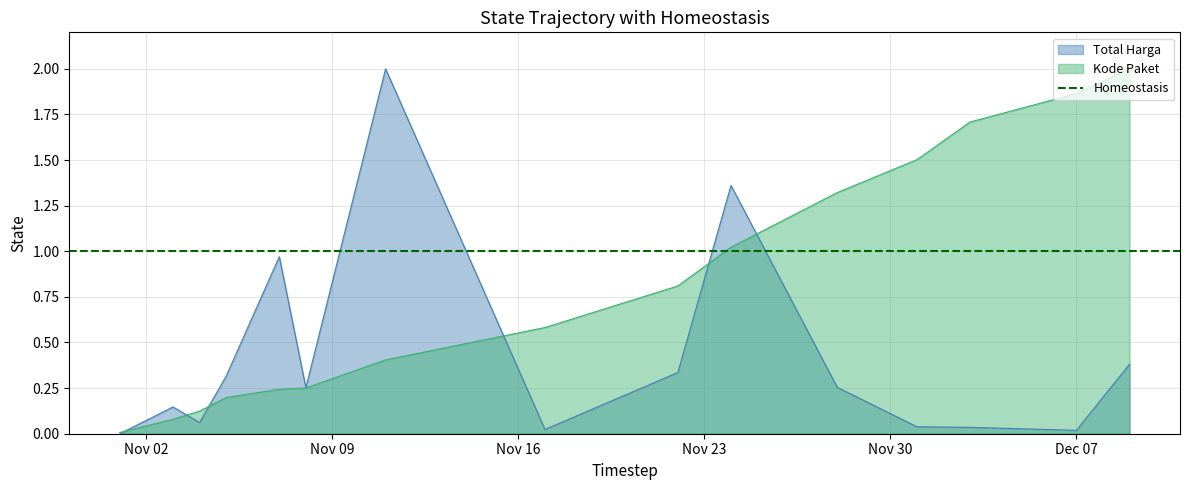

Between 2021-11-17 and 2021-12-07, which series saw the biggest shift?

Kode Paket